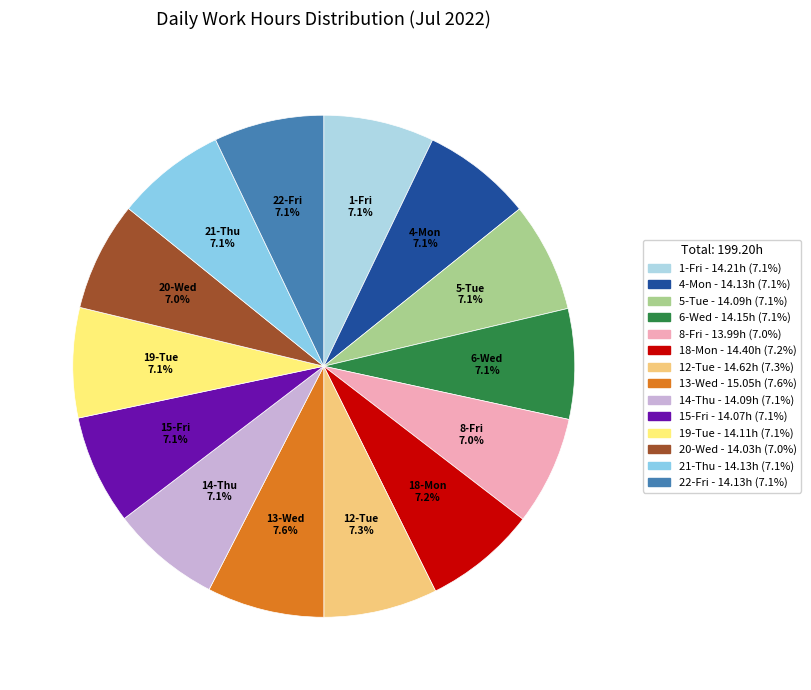

How many segments does this pie chart have?

14